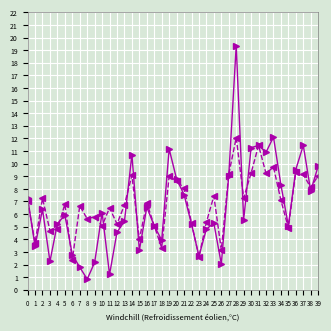

What is the spread (max minus min) of values at 8?

4.8